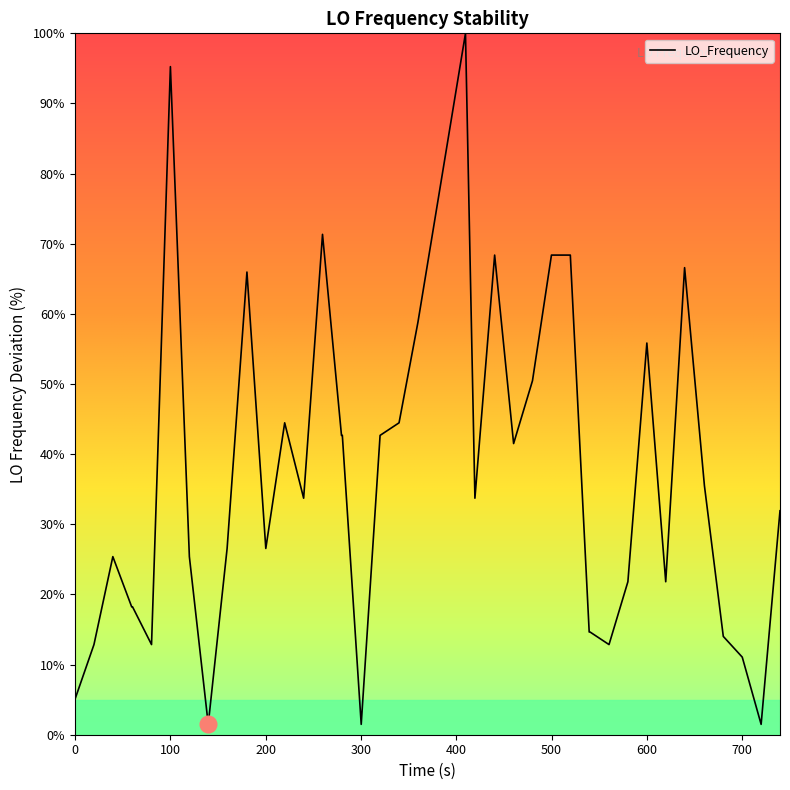

What is the difference between the maximum and minimum values?

98.5